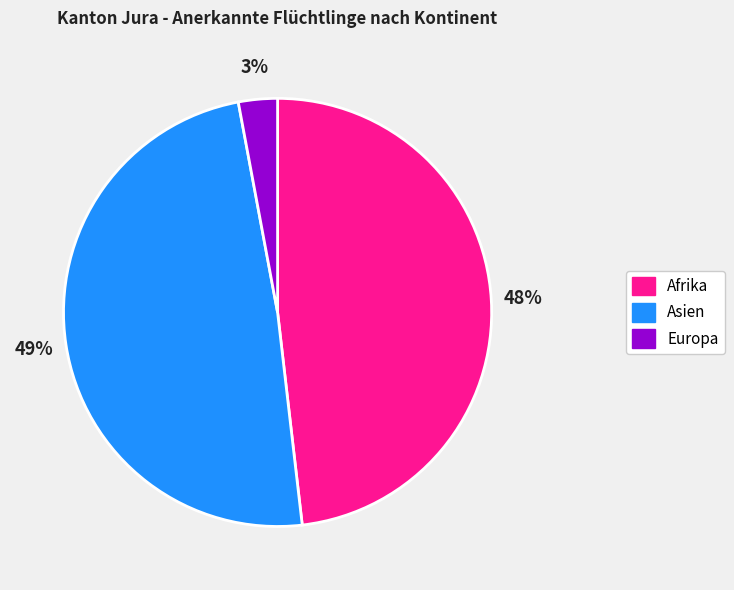

Approximately how many times larger is the value at Asien compared to Afrika?

1.0